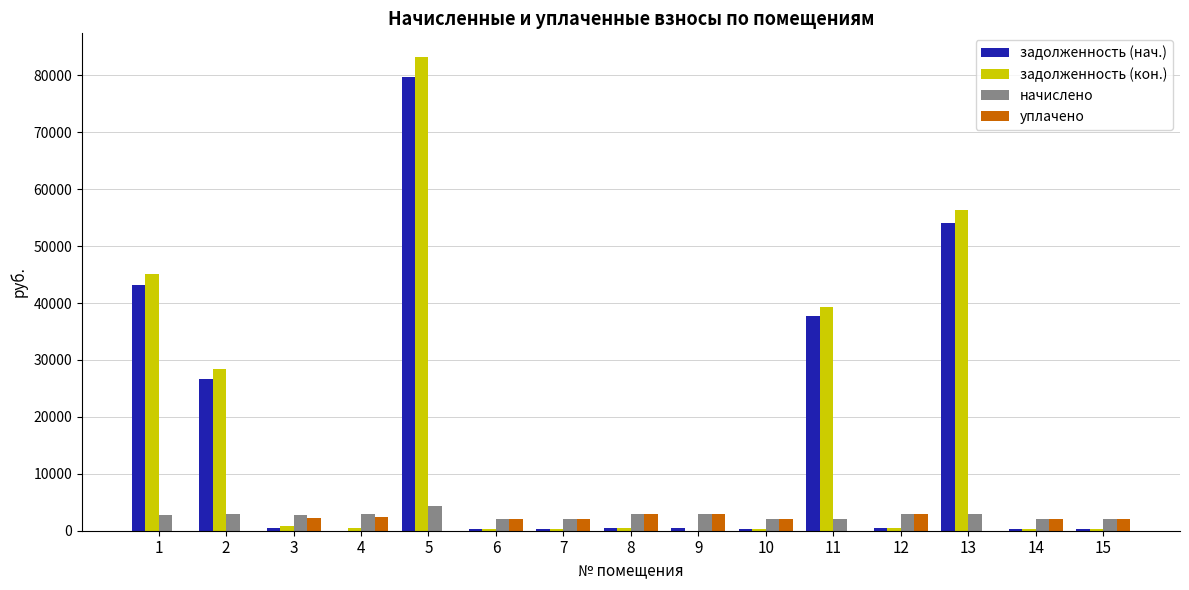

True or false: задолженность (кон.) has a value of 45148.4 at 1.

True